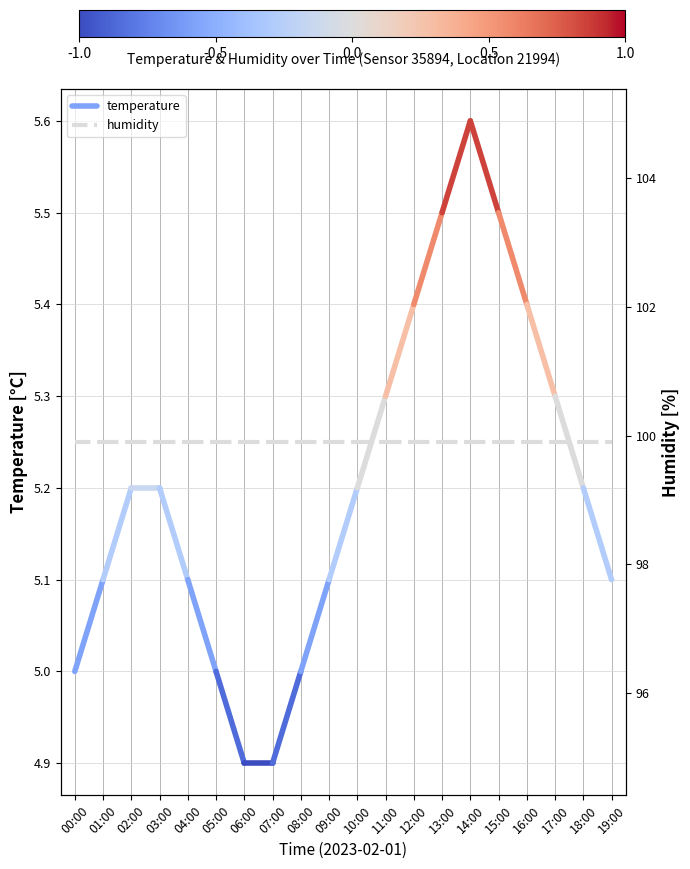

Is it true that humidity equals 99.9 at 00:00?

True